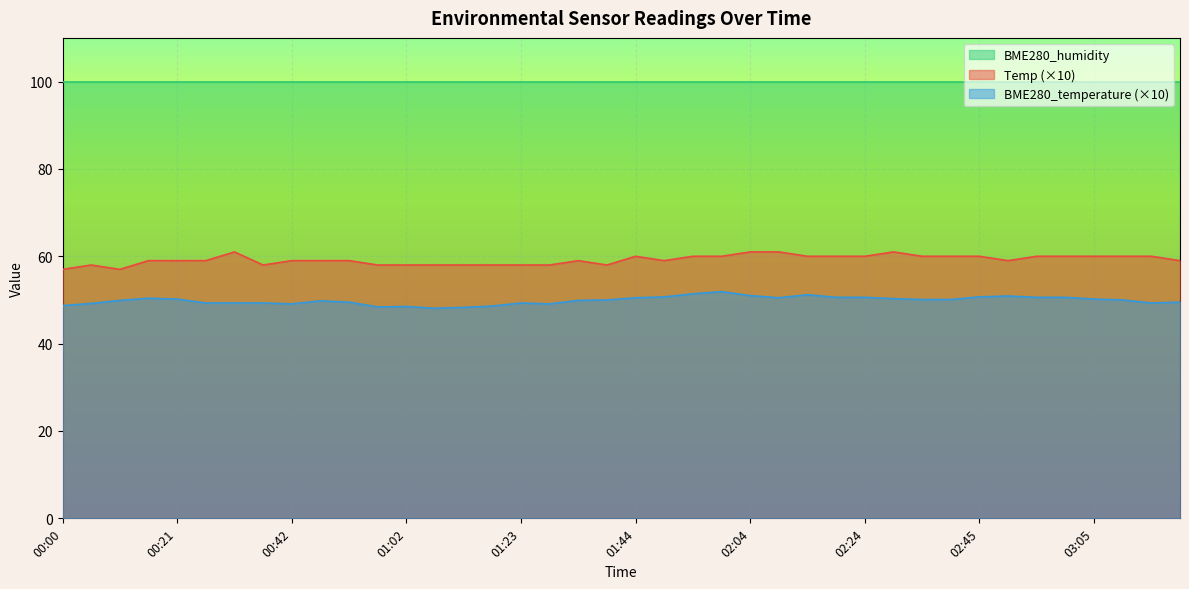

Where is the first local minimum for BME280_temperature?

00:42